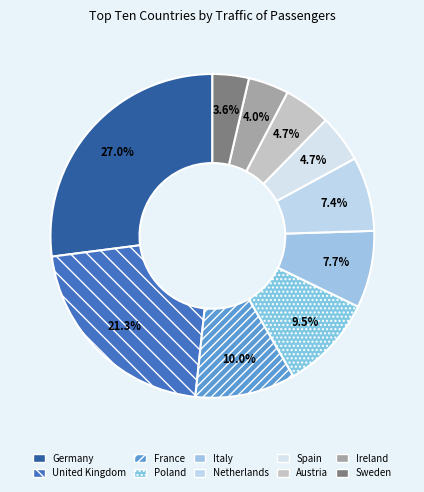

What is the change in value from Italy to Austria?

-32868